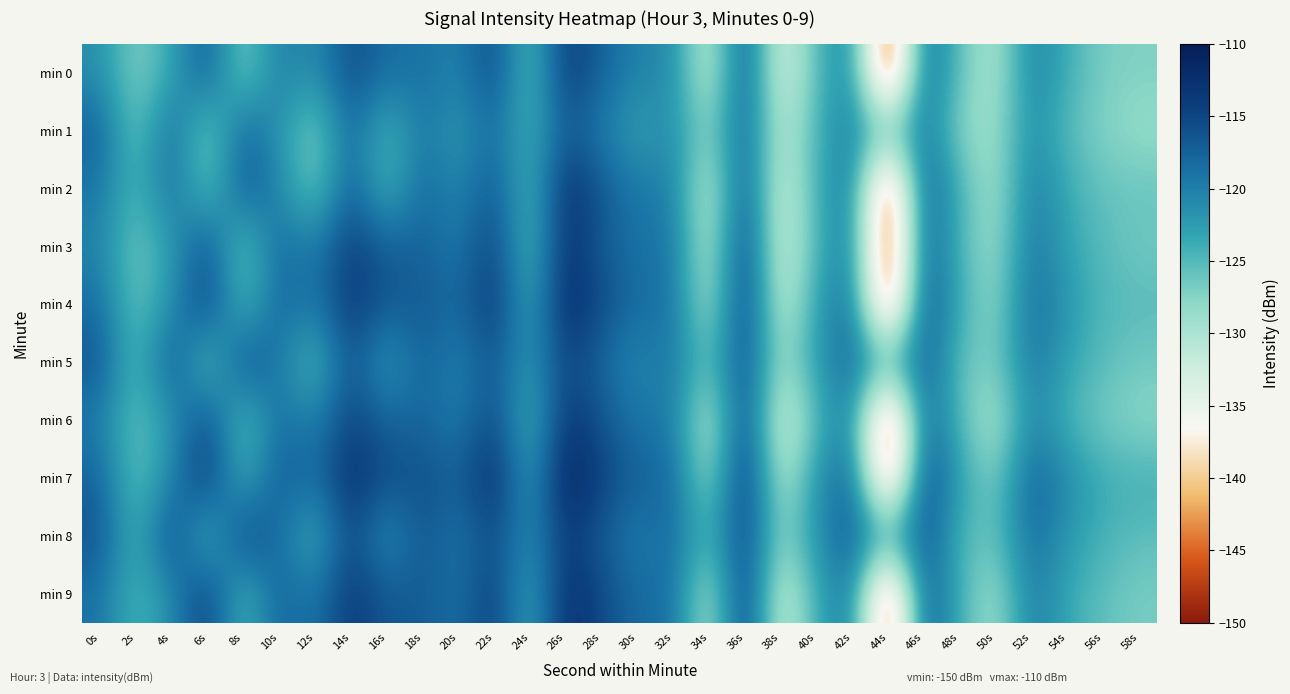

What is the difference between the highest and lowest values at 38s?

5.6